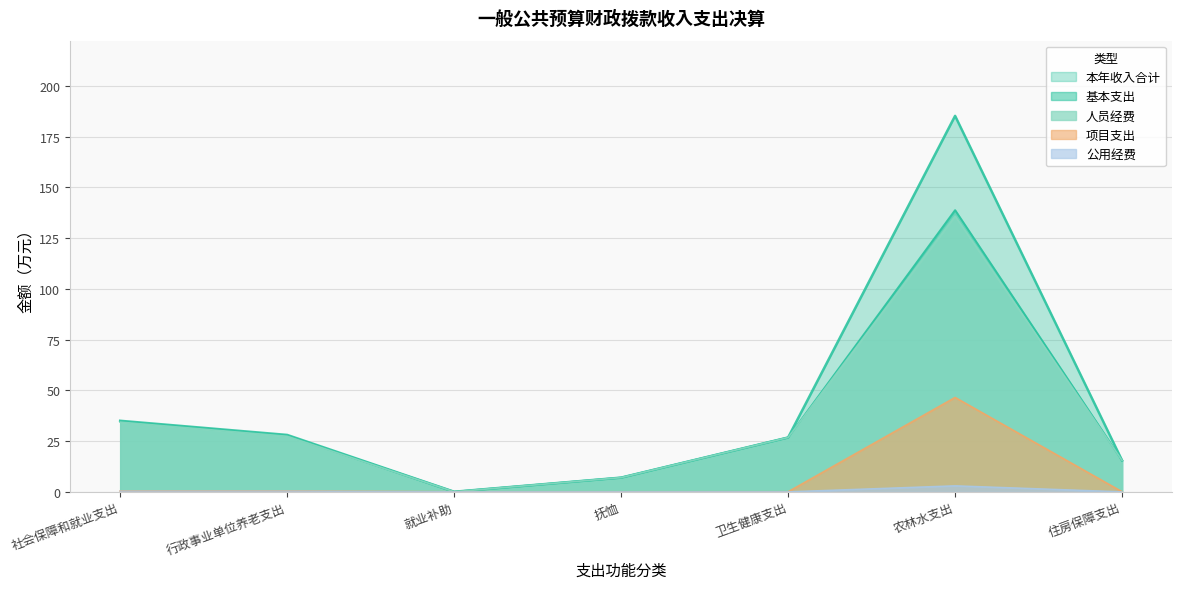

What is the difference between the maximum and second lowest values in the 公用经费 series?

3.0